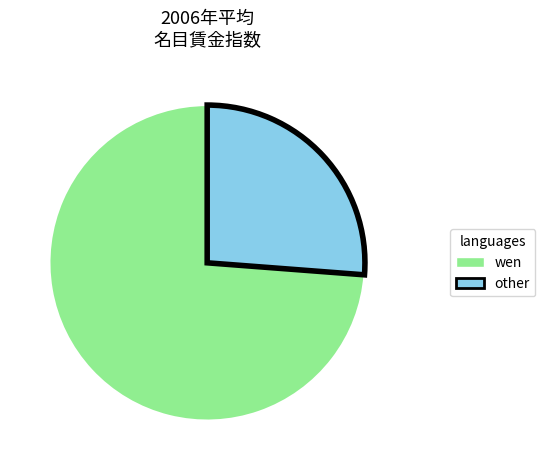

Rank the categories by value from highest to lowest.

wen, other